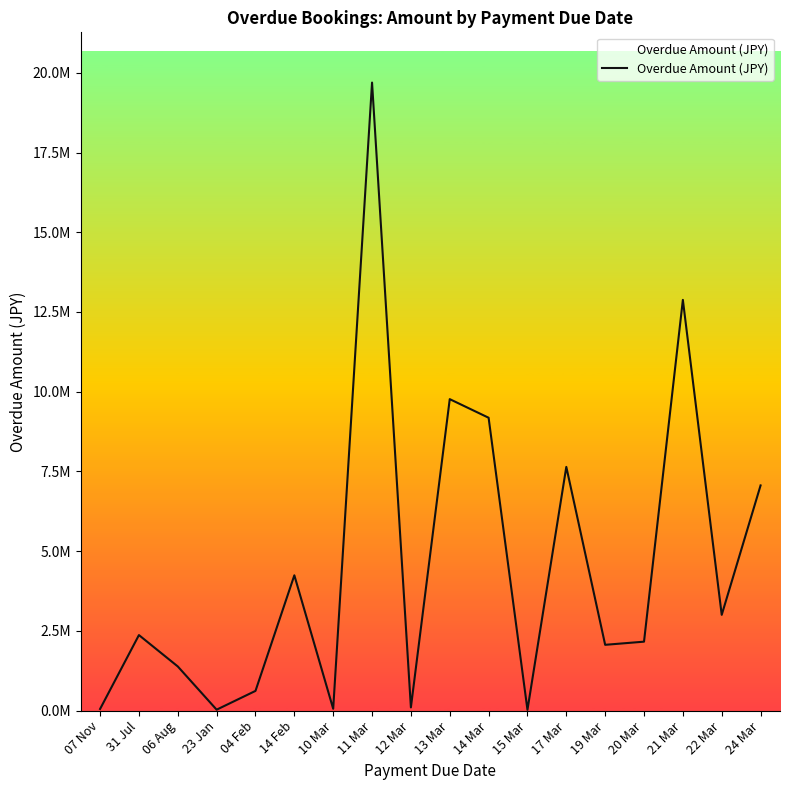

Reading left to right, list all the values displayed in this chart.

48000.0	2365800.0	1381600.0	26100.0	615092.0	4240266.0	54000.0	19694575.0	96800.0	9765560.0	9182300.0	21760.0	7641100.0	2060300.0	2159200.0	12878824.0	3000312.0	7059382.0